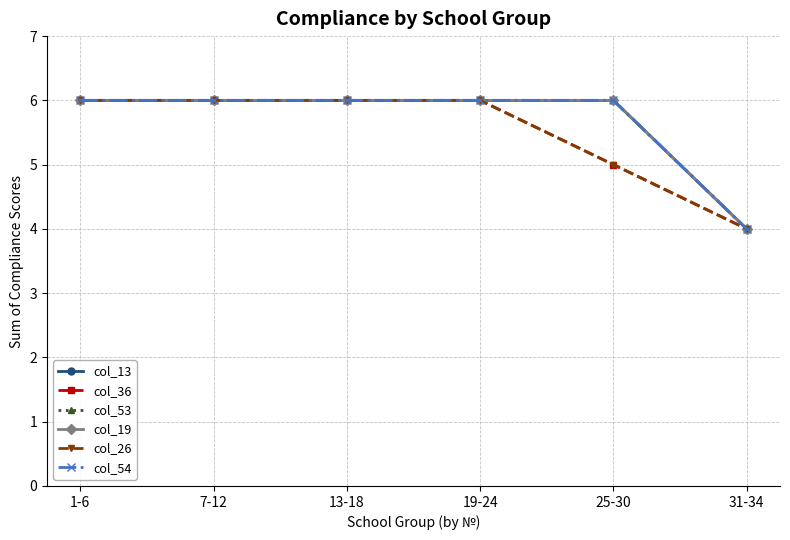

Reading left to right, list all the values displayed in this chart.

col_13: 1-6=6	7-12=6	13-18=6	19-24=6	25-30=6	31-34=4
col_36: 1-6=6	7-12=6	13-18=6	19-24=6	25-30=5	31-34=4
col_53: 1-6=6	7-12=6	13-18=6	19-24=6	25-30=6	31-34=4
col_19: 1-6=6	7-12=6	13-18=6	19-24=6	25-30=6	31-34=4
col_26: 1-6=6	7-12=6	13-18=6	19-24=6	25-30=5	31-34=4
col_54: 1-6=6	7-12=6	13-18=6	19-24=6	25-30=6	31-34=4